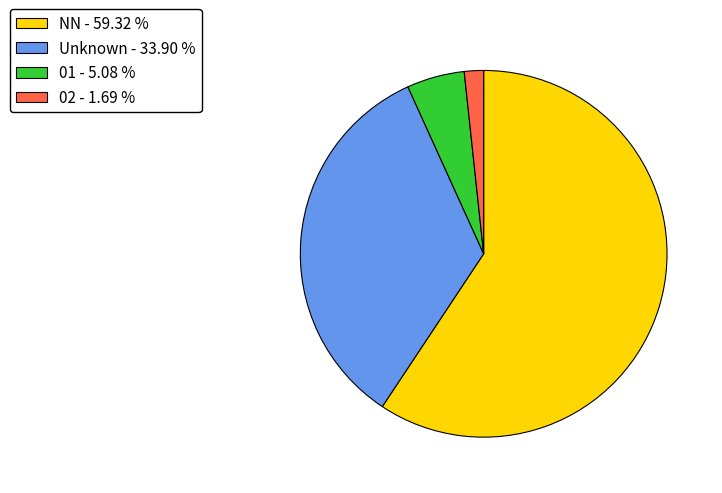

Is there a majority slice in this chart?

Yes